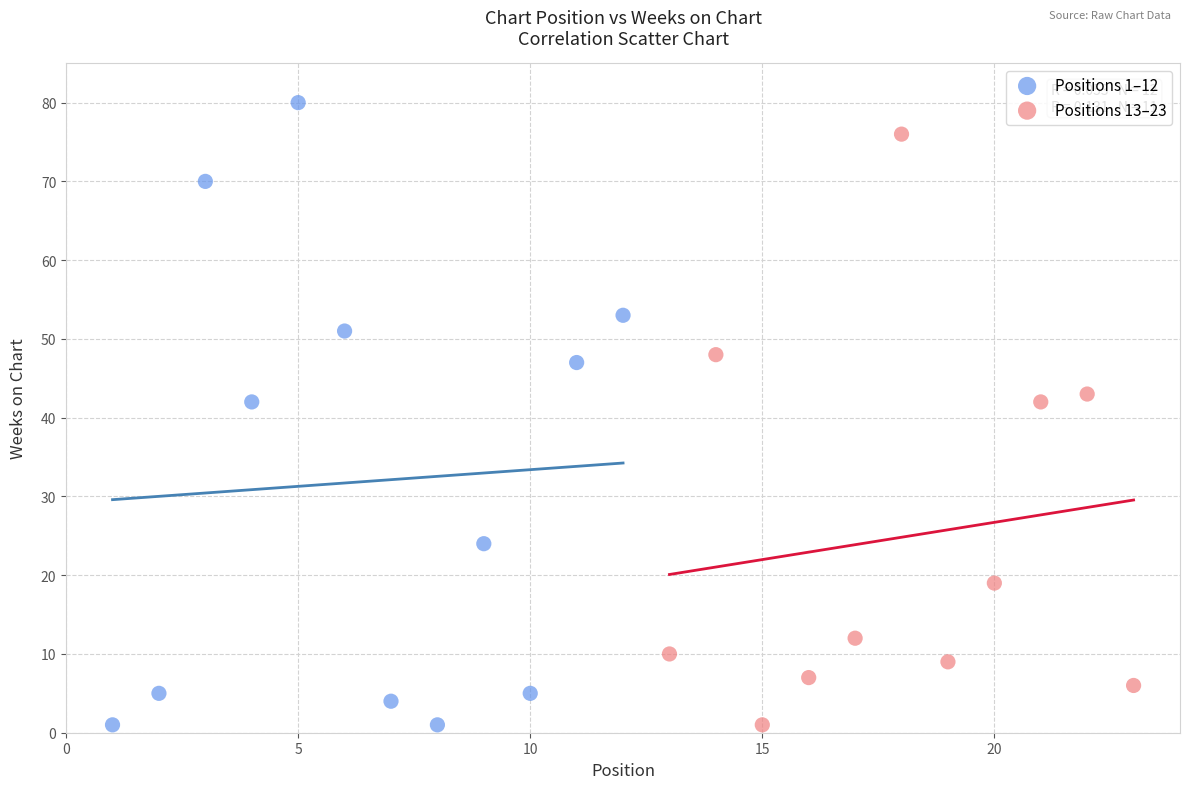

Which series reaches the maximum Y coordinate?

Positions 1–12